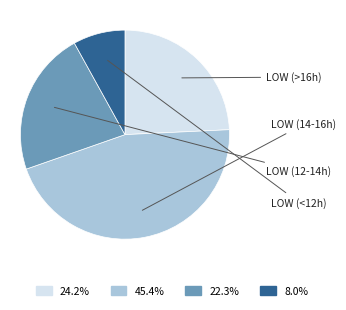

Is there any slice that represents more than half of the pie?

No